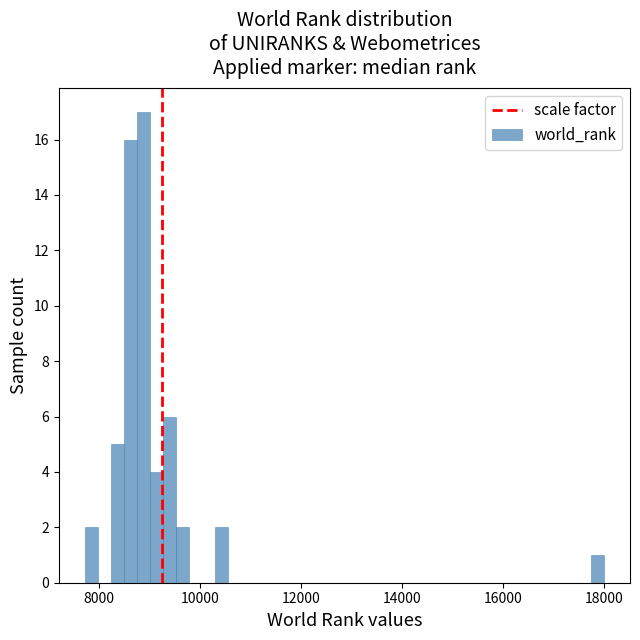

Read against the x-axis, roughly where is the centre of the tallest bar?

8800